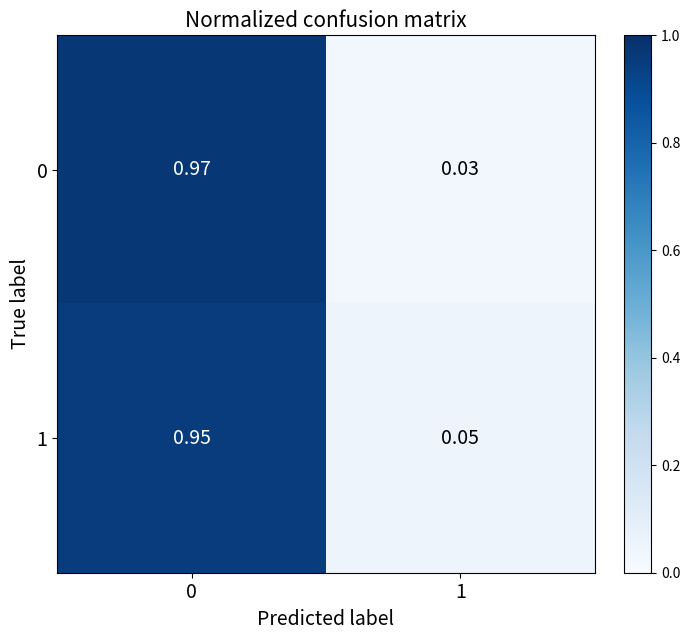

At how many categories does at least one series exceed 0?

2